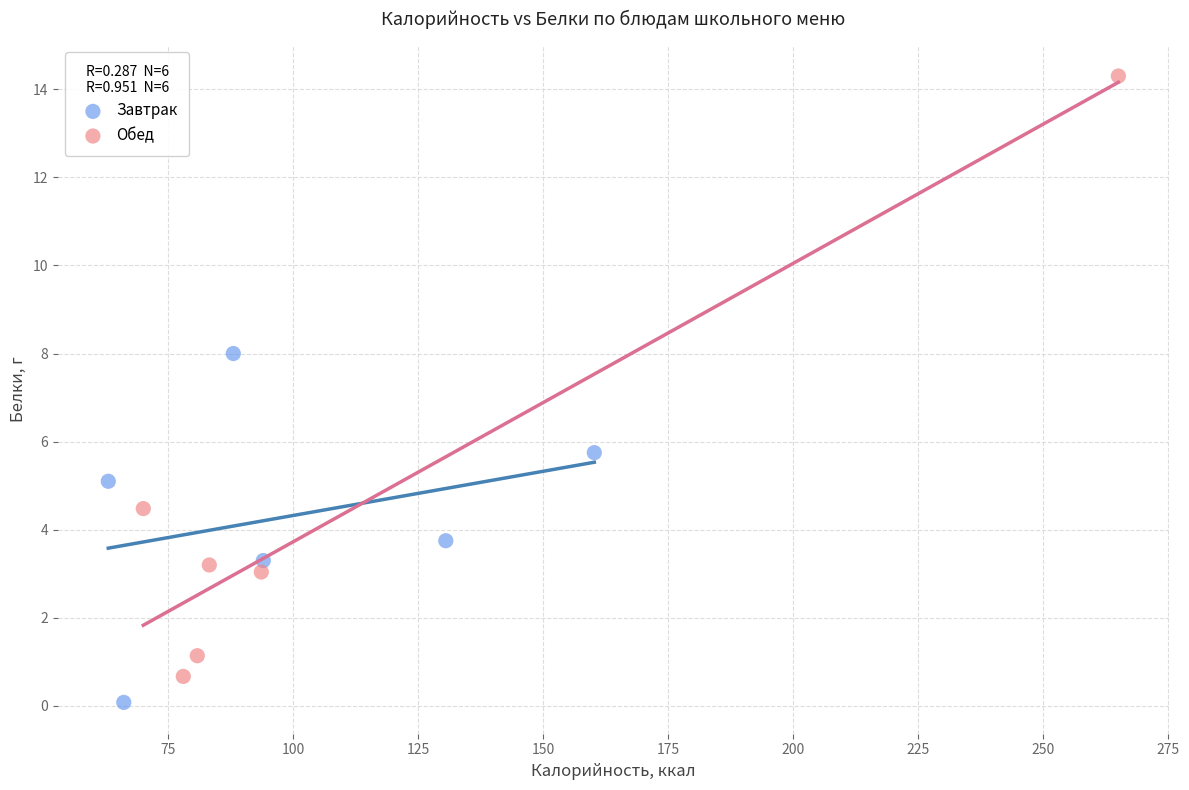

Which series has the largest Y range (max minus min)?

Обед